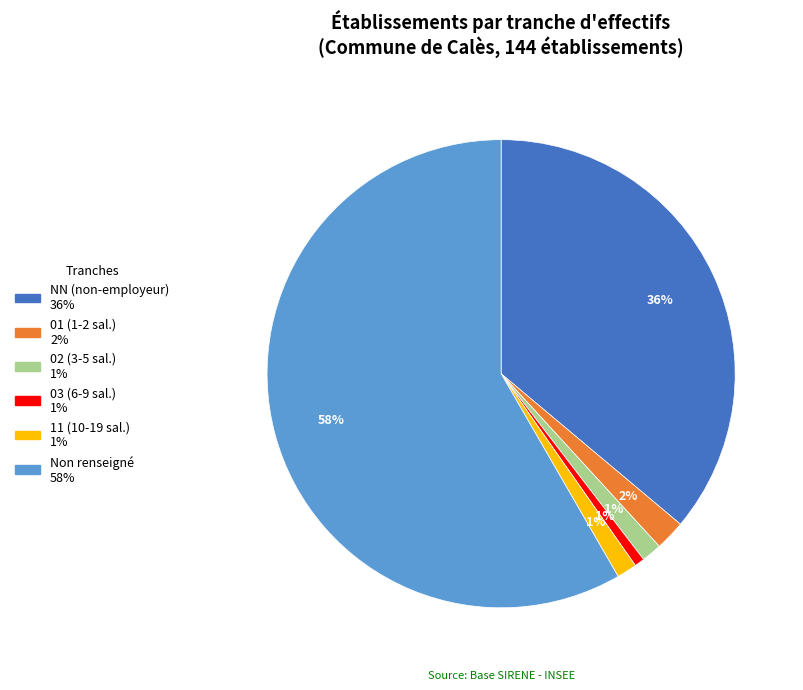

To the nearest percent, what is the average slice percentage?

17%